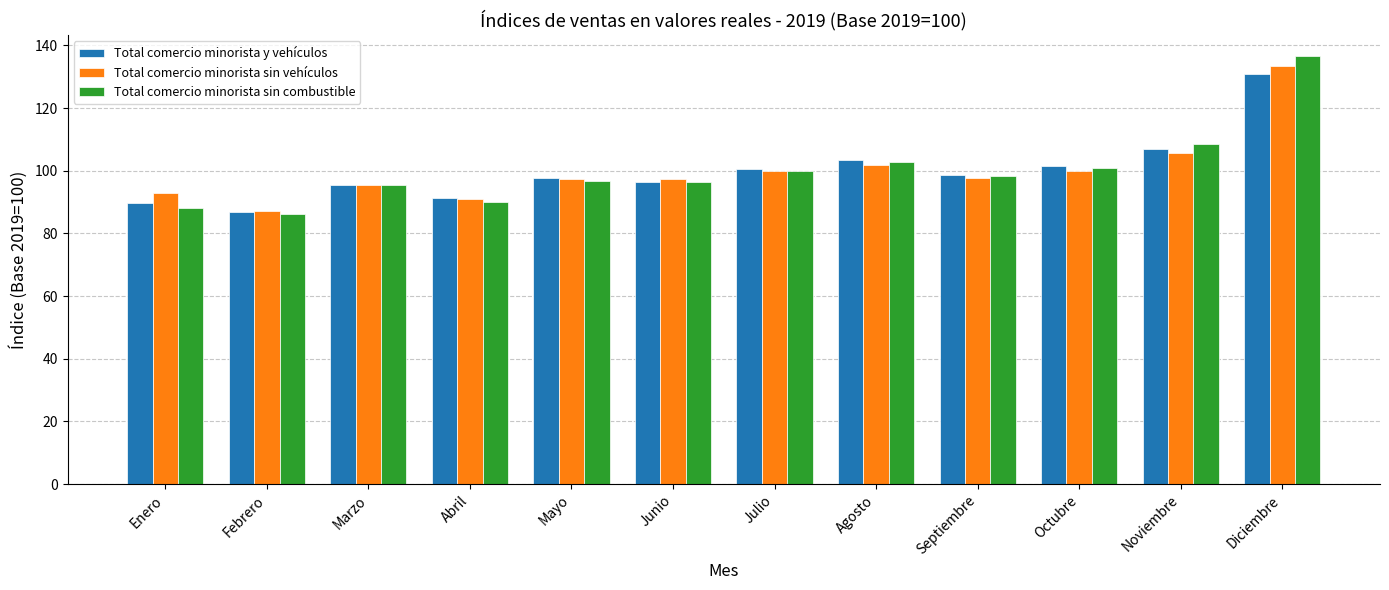

What is the label of the 5th bar from the left?

Mayo